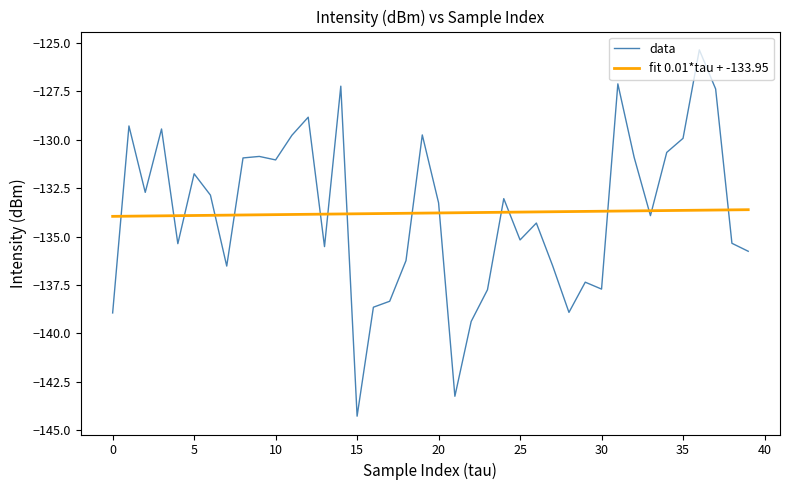

What is the difference between the maximum and minimum values in the fit 0.01*tau + -133.95 series?

0.3